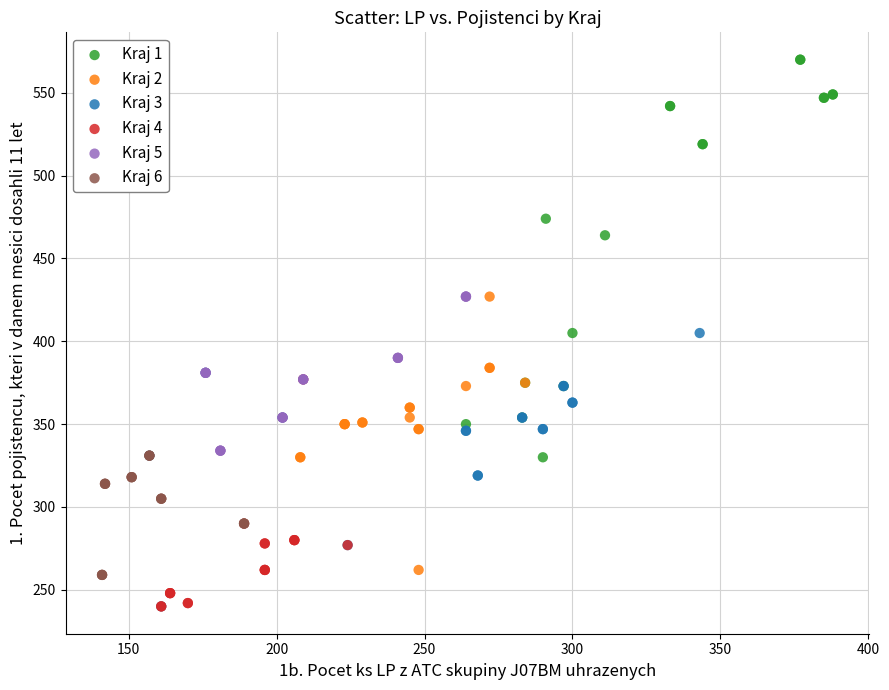

Which series has the largest Y range (max minus min)?

Kraj 1